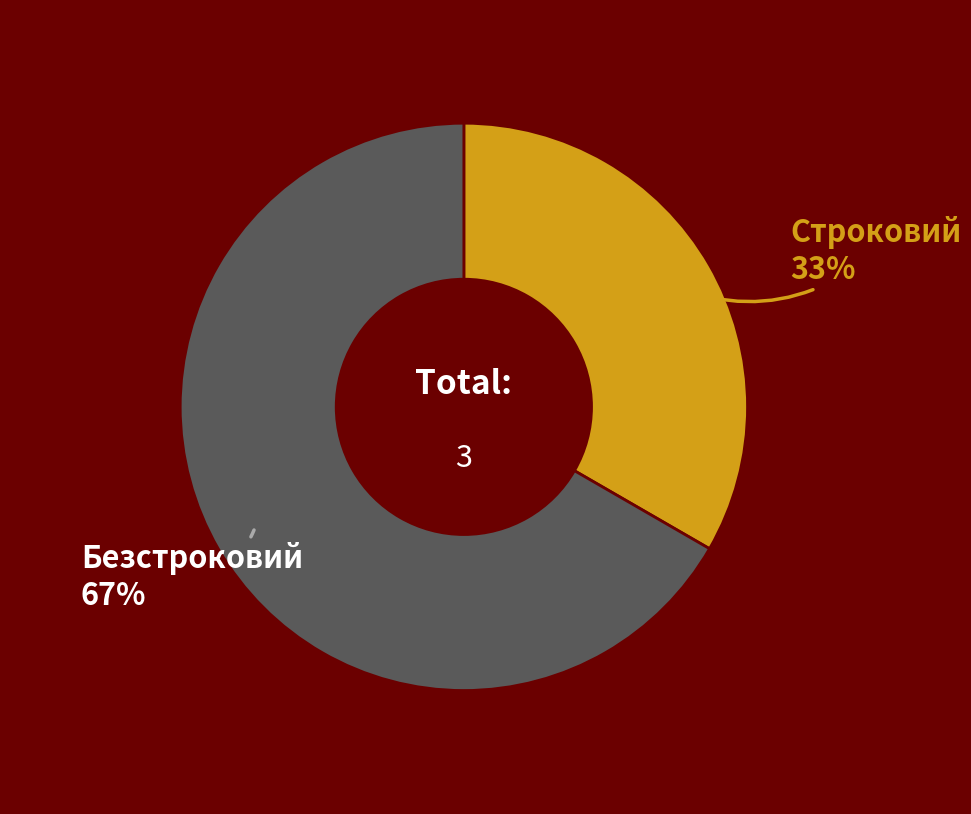

Does any single category account for the majority?

Yes